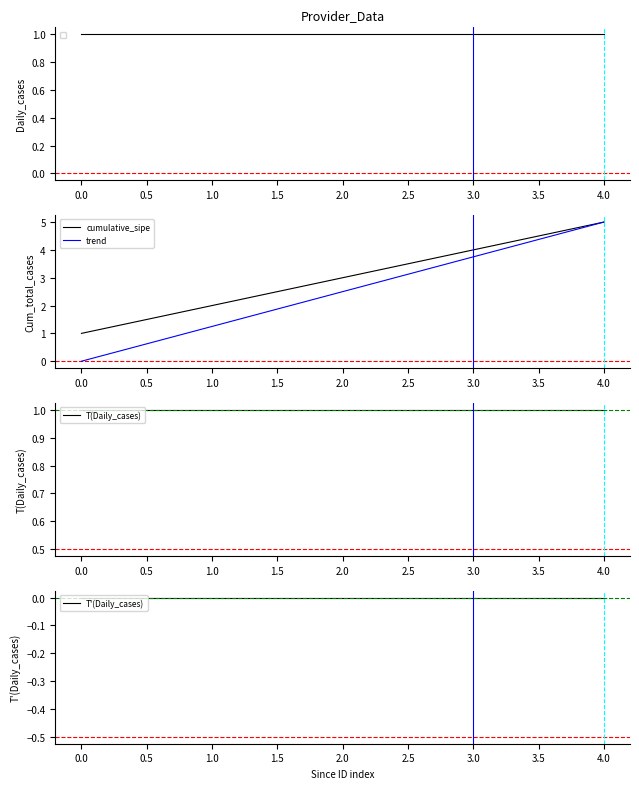

Rank the series by their average value, from highest to lowest.

cumulative_sipe, trend, T(Daily_cases), T'(Daily_cases)